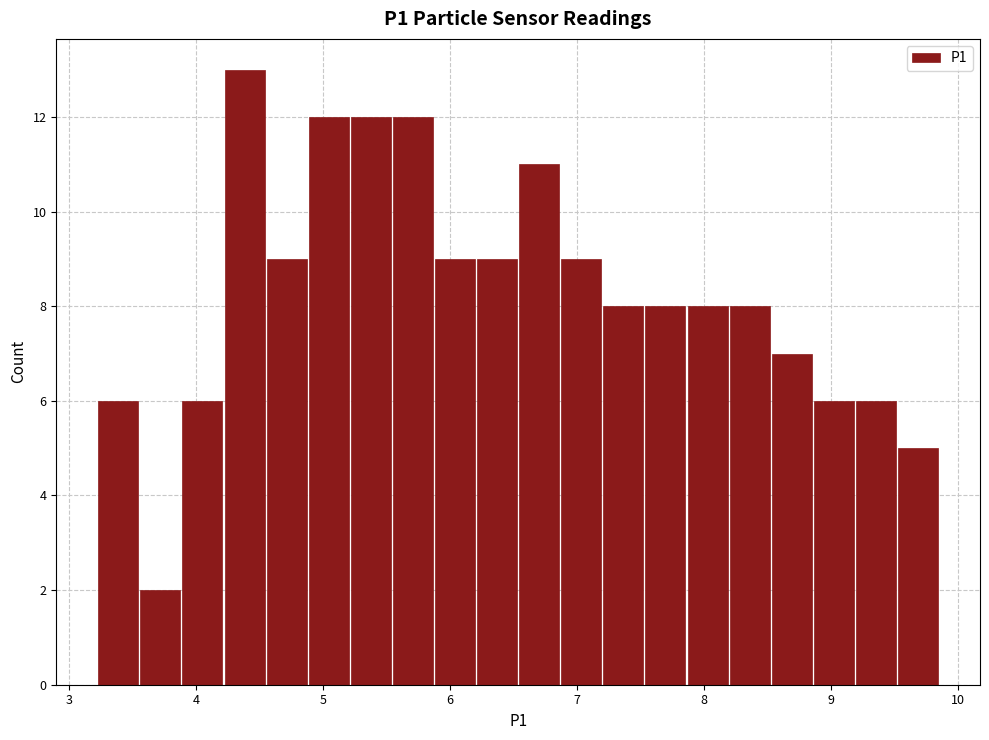

Read against the x-axis, roughly where is the centre of the tallest bar?

4.4